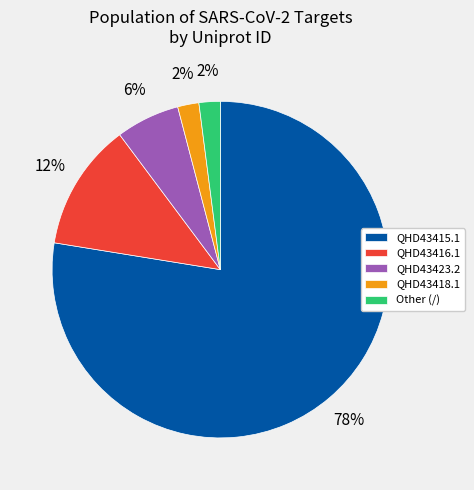

Count the number of slices in the pie.

5